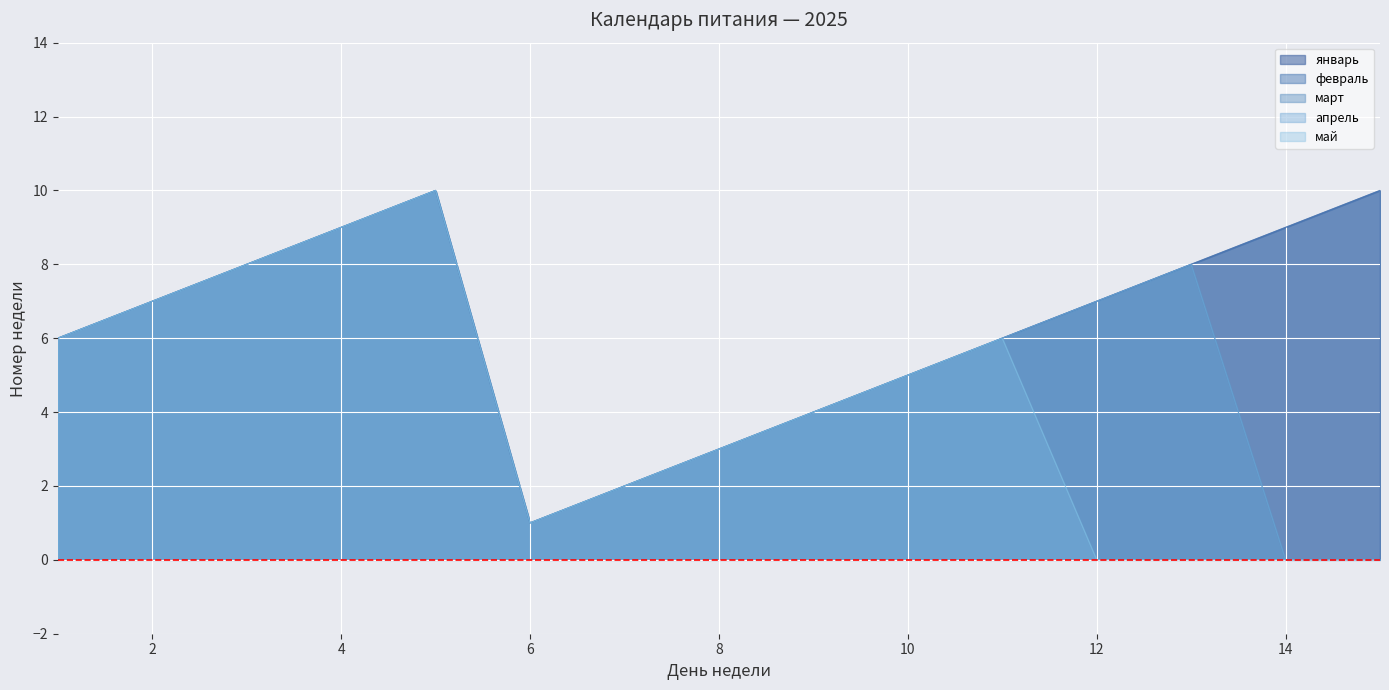

What are all the series names shown in the legend?

январь, февраль, март, апрель, май